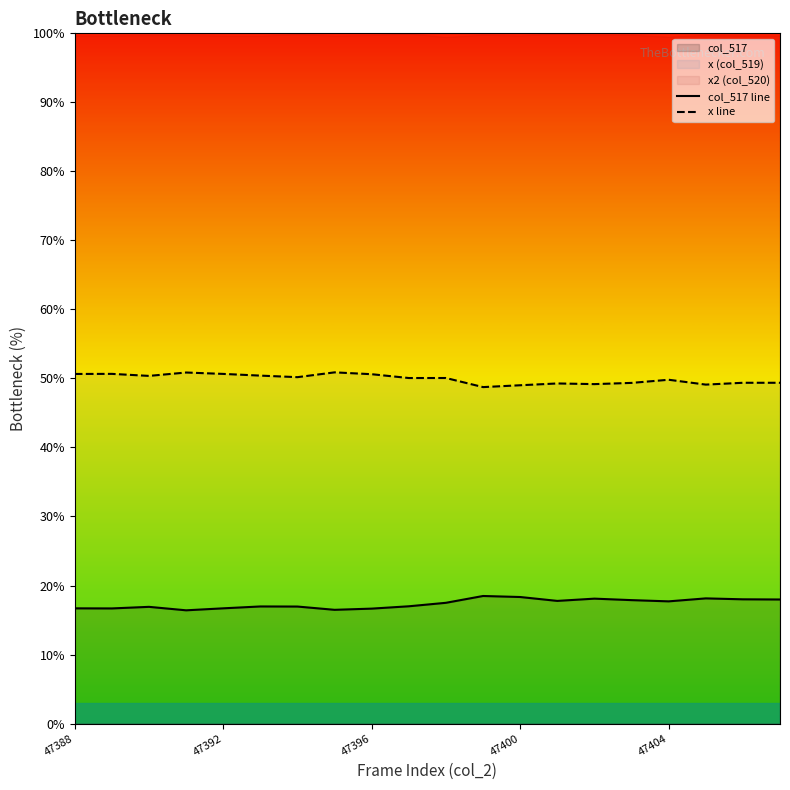

Is it true that x line equals 28.0 at 5?

False